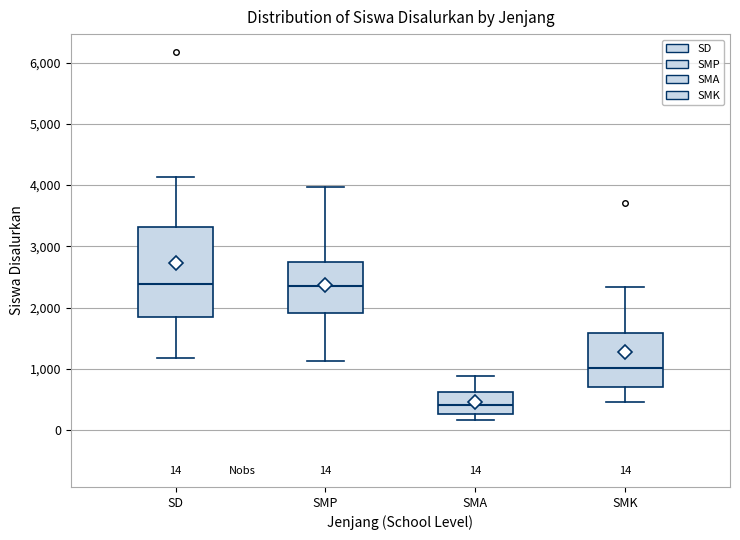

Comparing the boxes themselves (not the whiskers), which one is the tallest?

SD